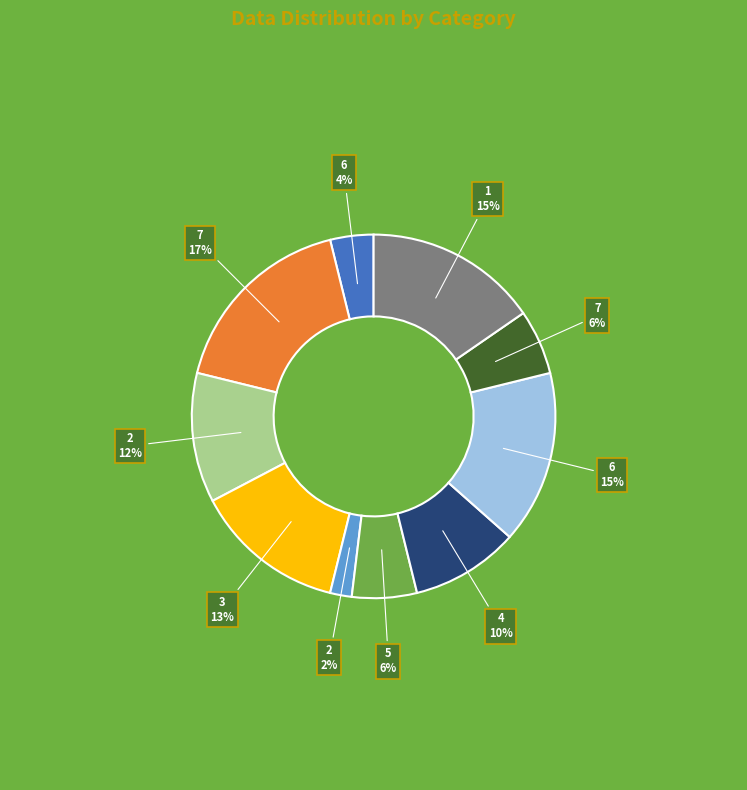

Does any single category account for the majority?

No